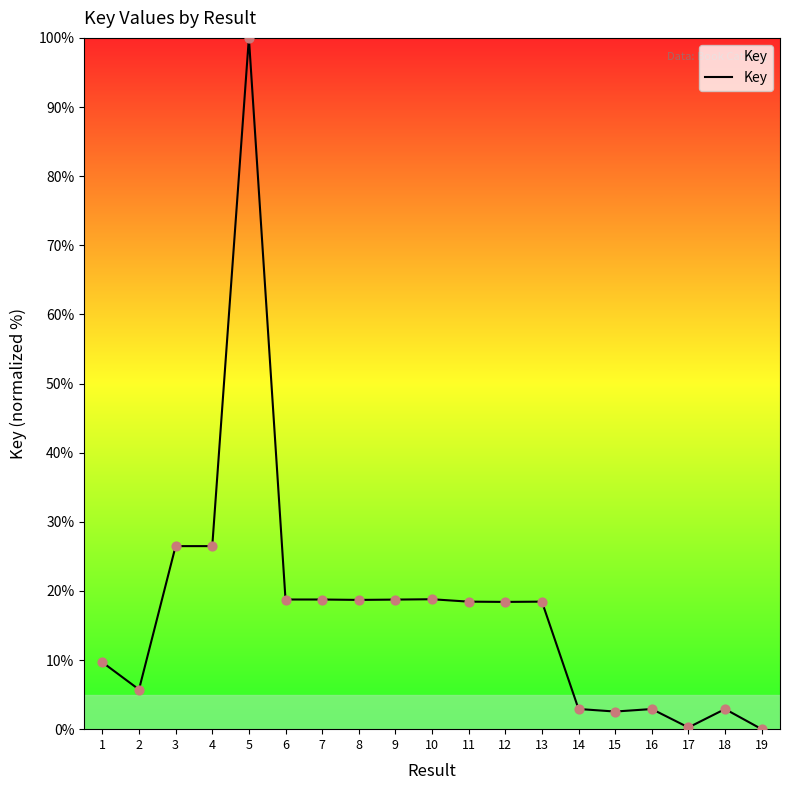

Approximately how many times larger is the value at 9 compared to 11?

1.0